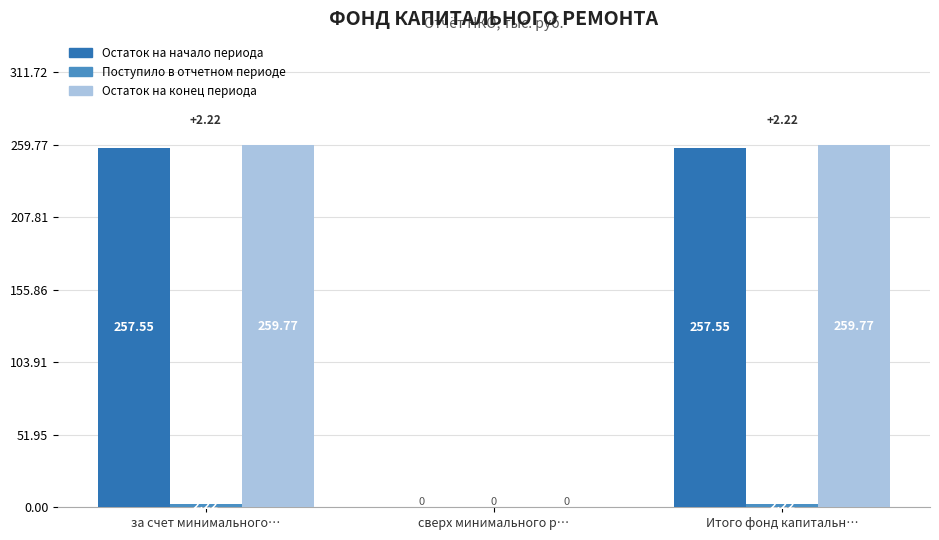

Where is Остаток на конец периода nearest to the value 129?

сверх минимального р…